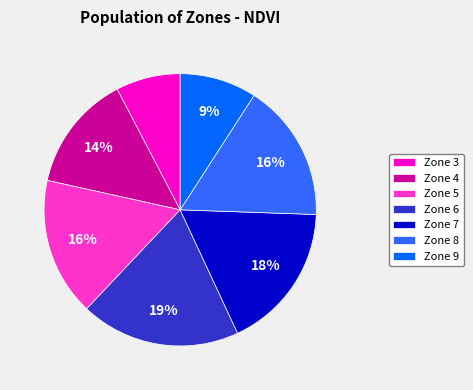

Between Zone 6 and Zone 3, which is larger?

Zone 6